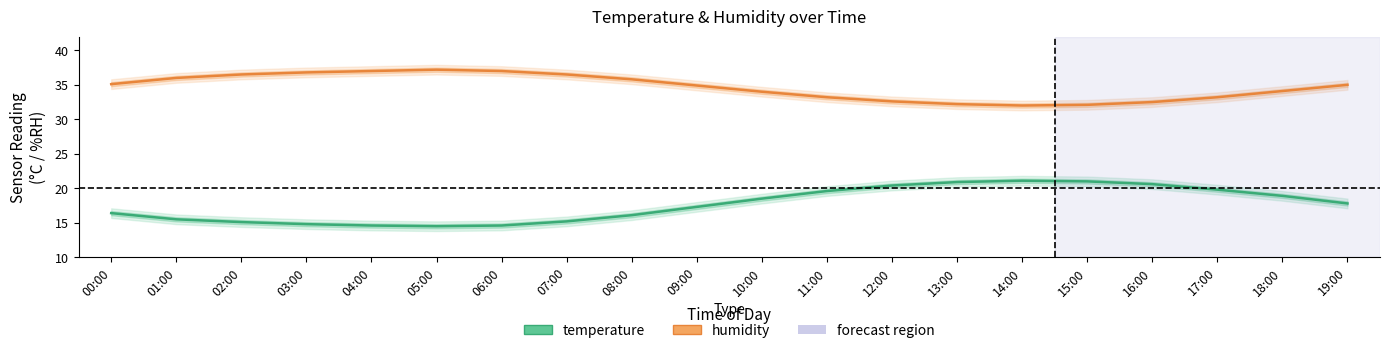

Which label corresponds to the largest value in the chart?

05:00